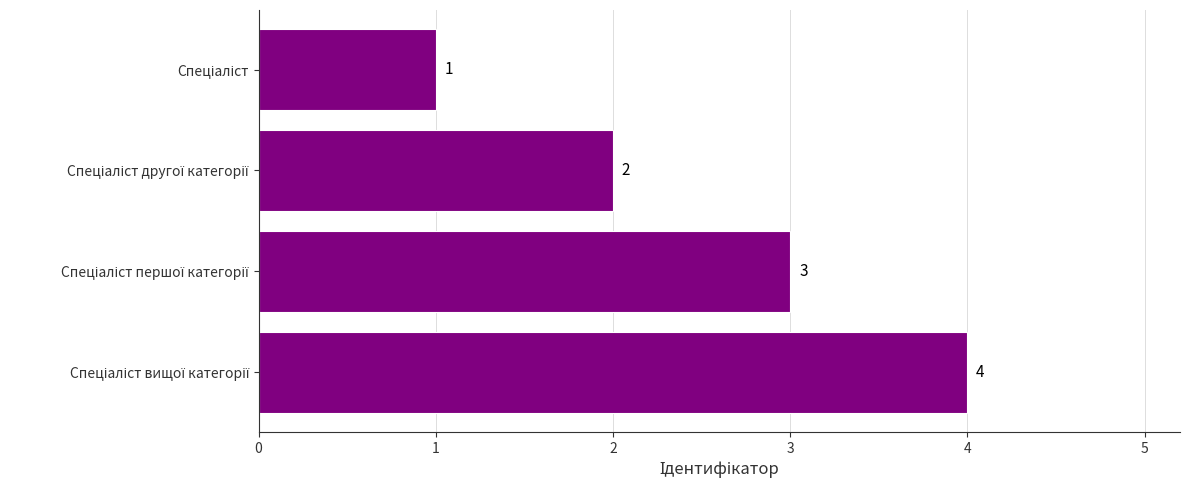

Does the chart contain any negative values?

No